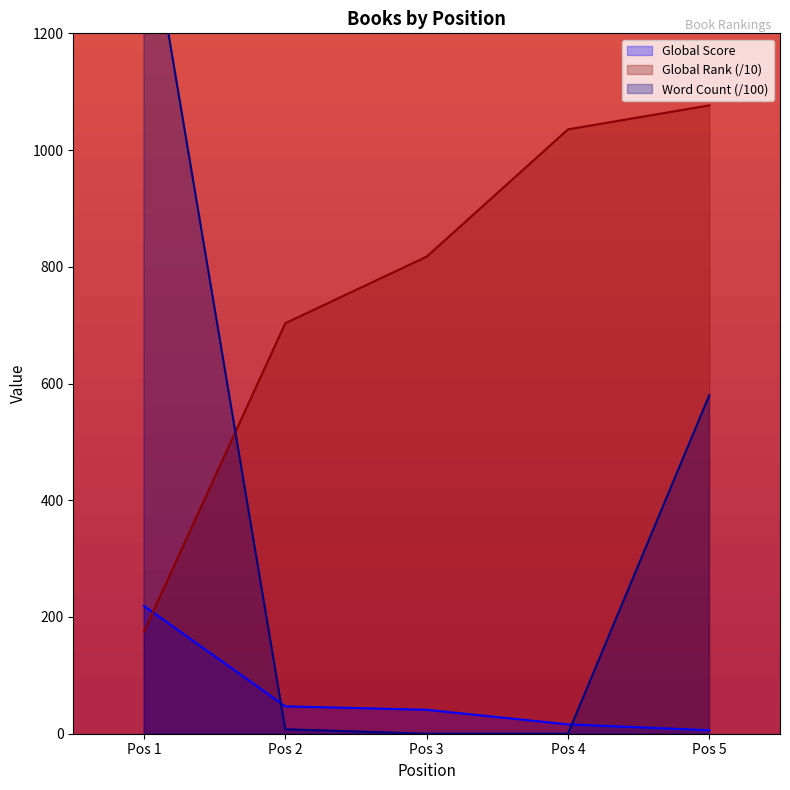

What is the sum of the Global Score values at Pos 5 and Pos 1?

225.0